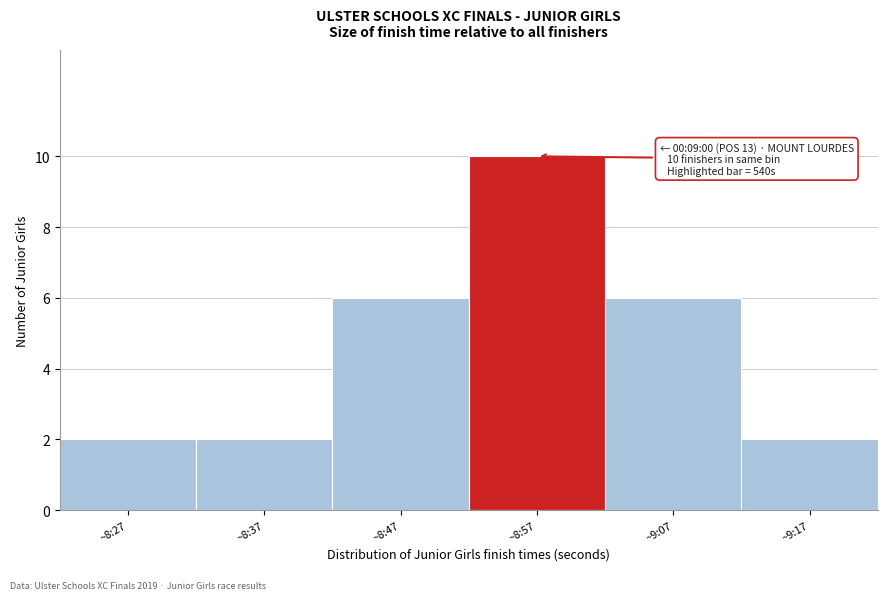

Reading left to right, list all the values displayed in this chart.

~8:27=2	~8:37=2	~8:47=6	~8:57=10	~9:07=6	~9:17=2